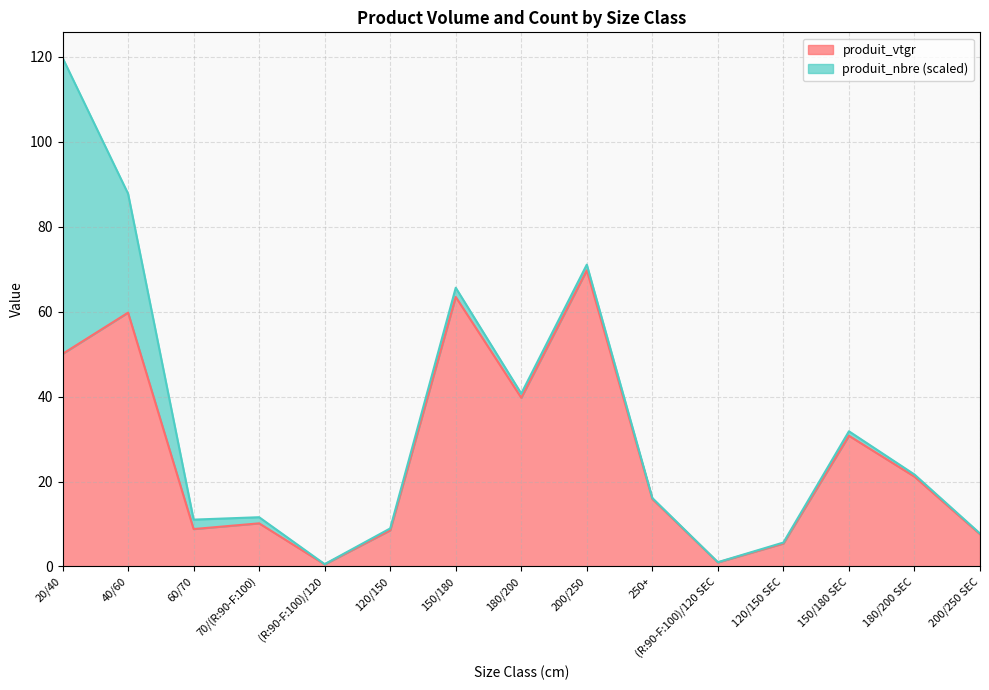

What is the smallest value displayed?

0.5